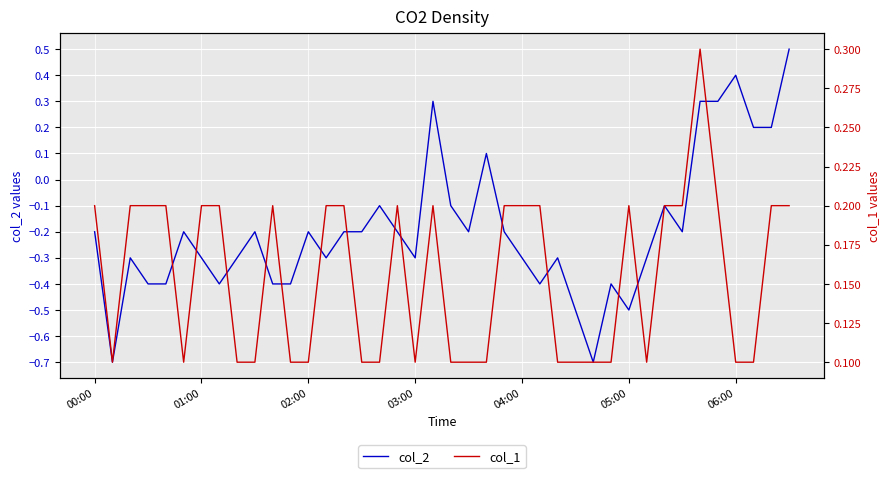

Between 17 and 37, which series saw the biggest shift?

col_2